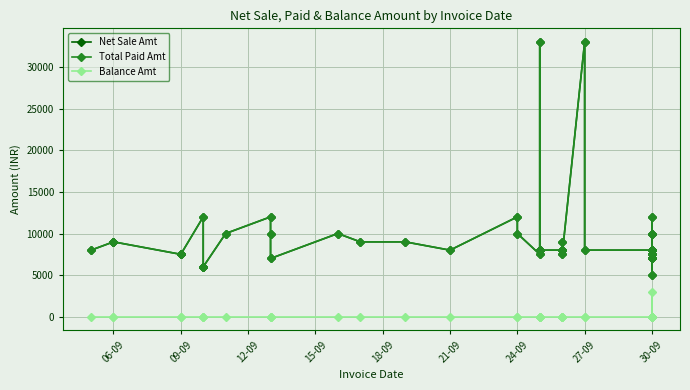

At how many categories does at least one series exceed 30458?

2